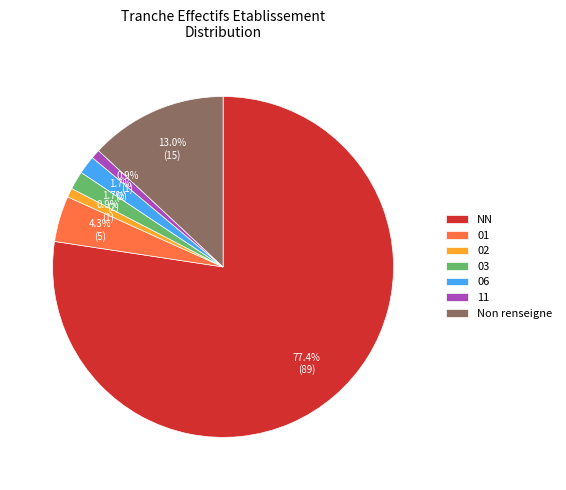

Approximately how many times larger is the value at 01 compared to 03?

2.5